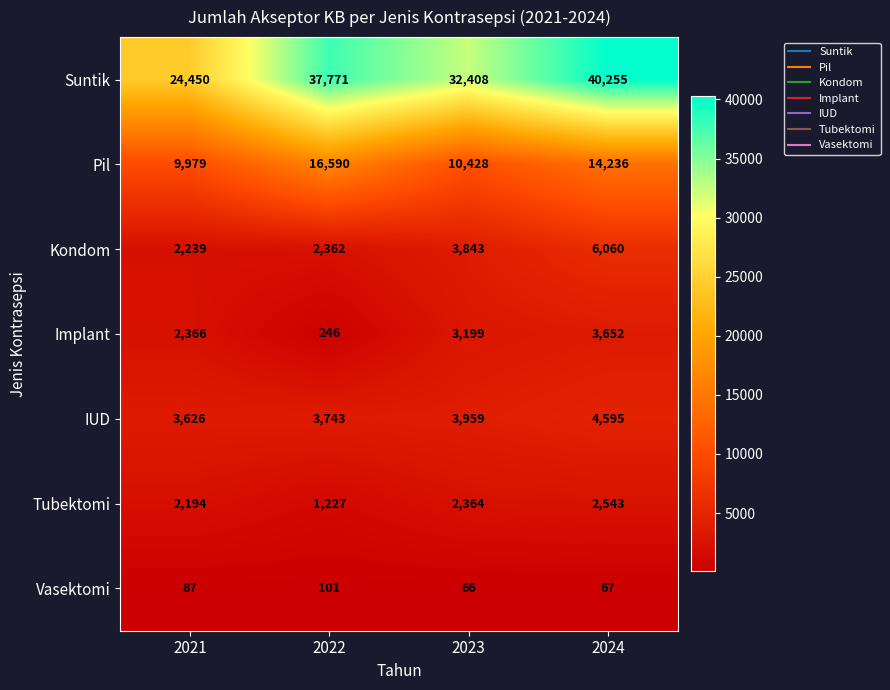

What is the approximate value of IUD at 2021, to the nearest 50?

3650